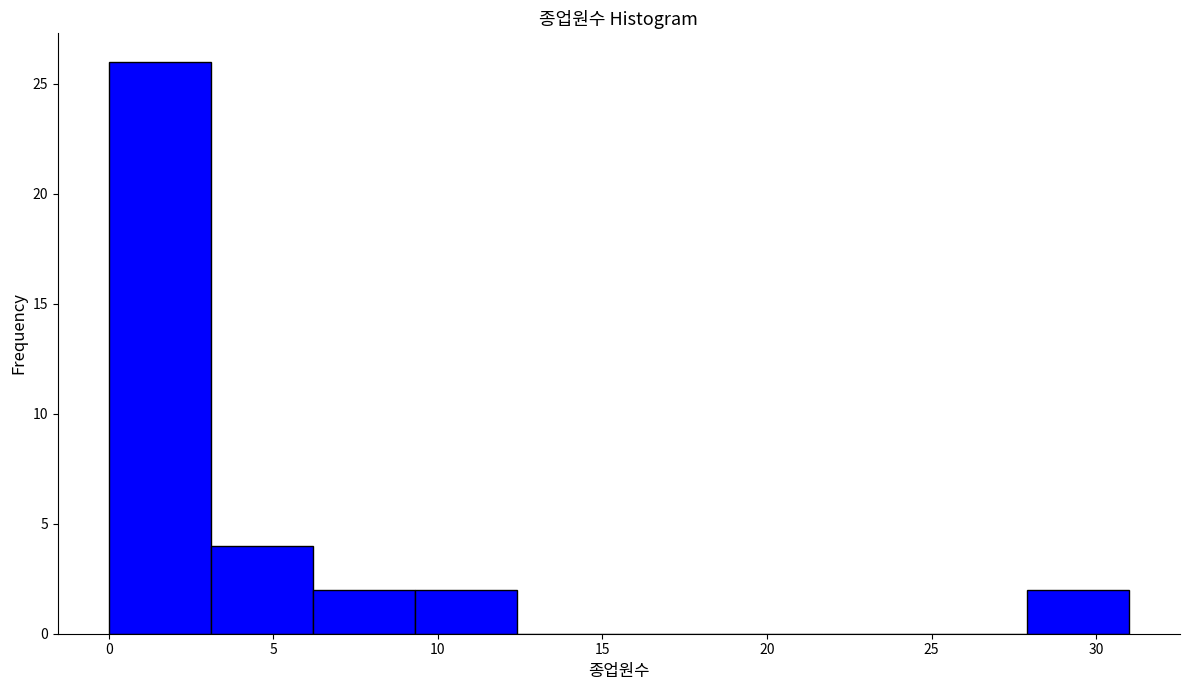

Over which range of the x-axis is the bar tallest?

0.0 to 3.1